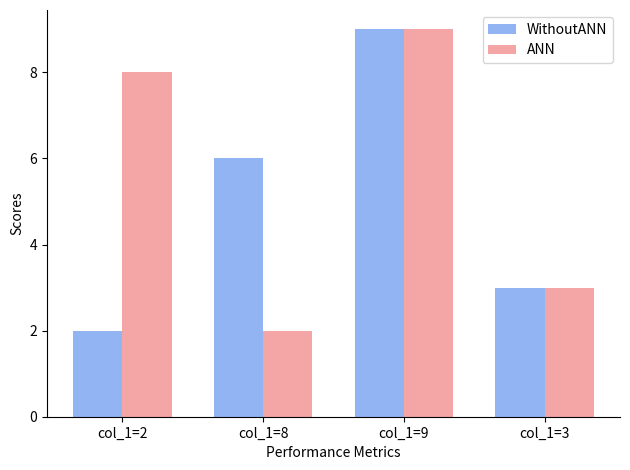

What is the difference between the maximum and minimum values in the WithoutANN series?

7